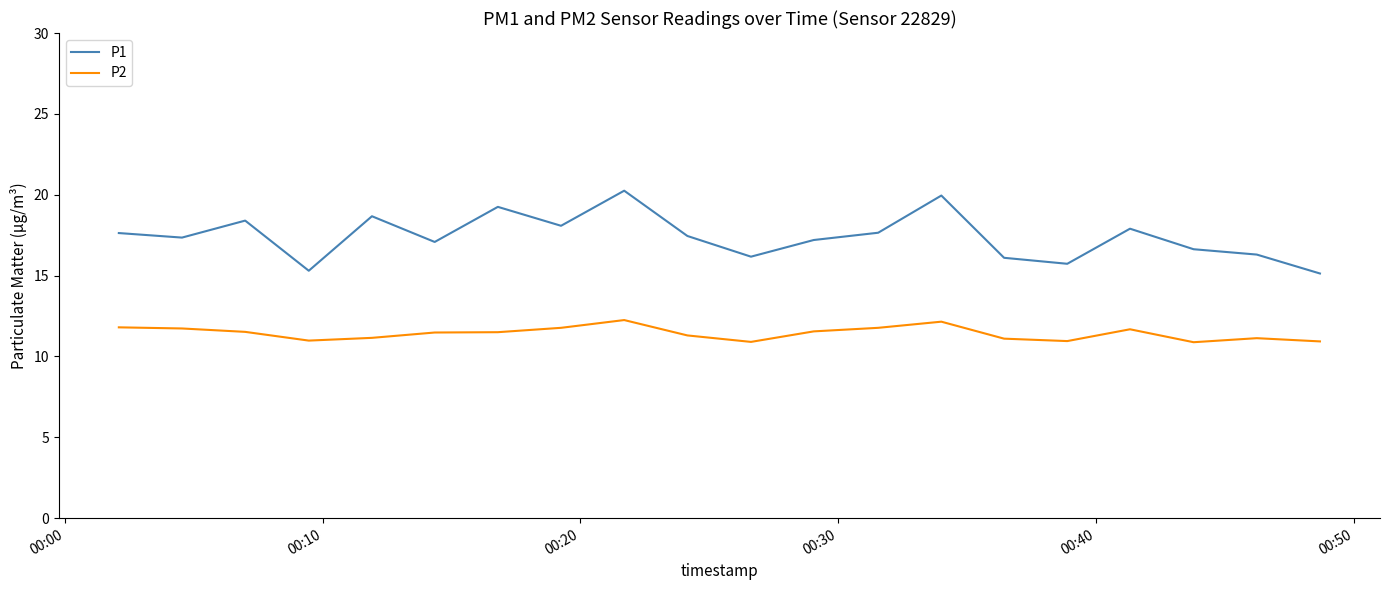

Which series has the largest total across all categories?

P1